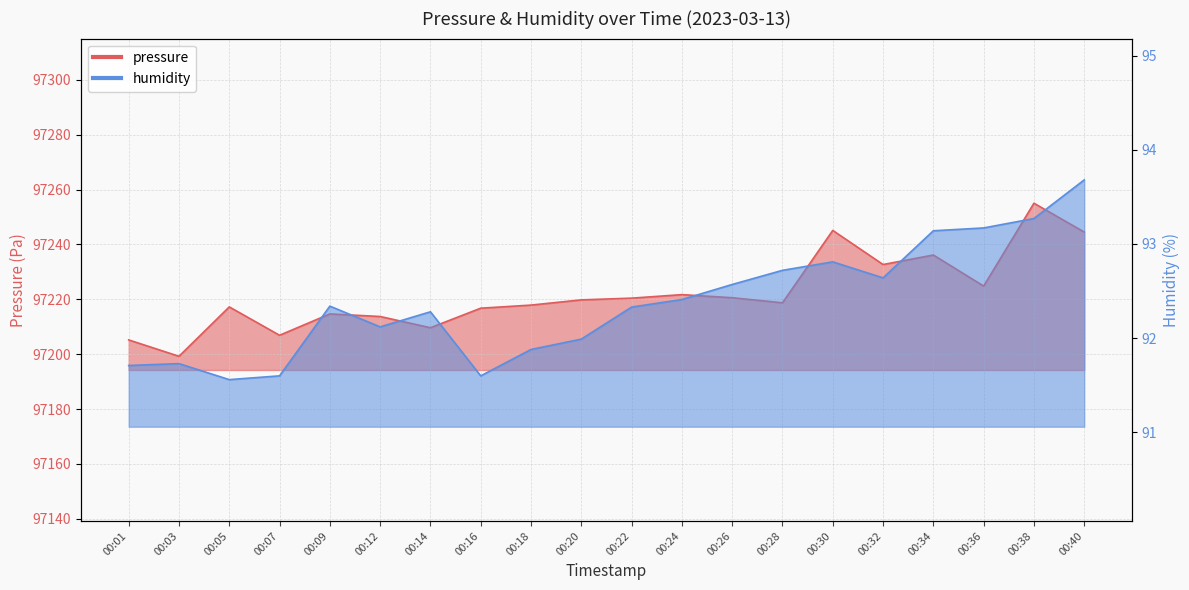

At 00:32, list the series in order from largest to smallest.

pressure, humidity